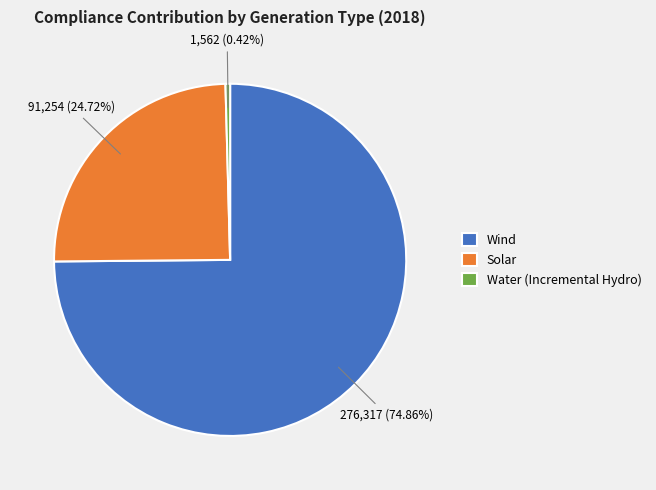

Is Wind the majority of the pie?

Yes